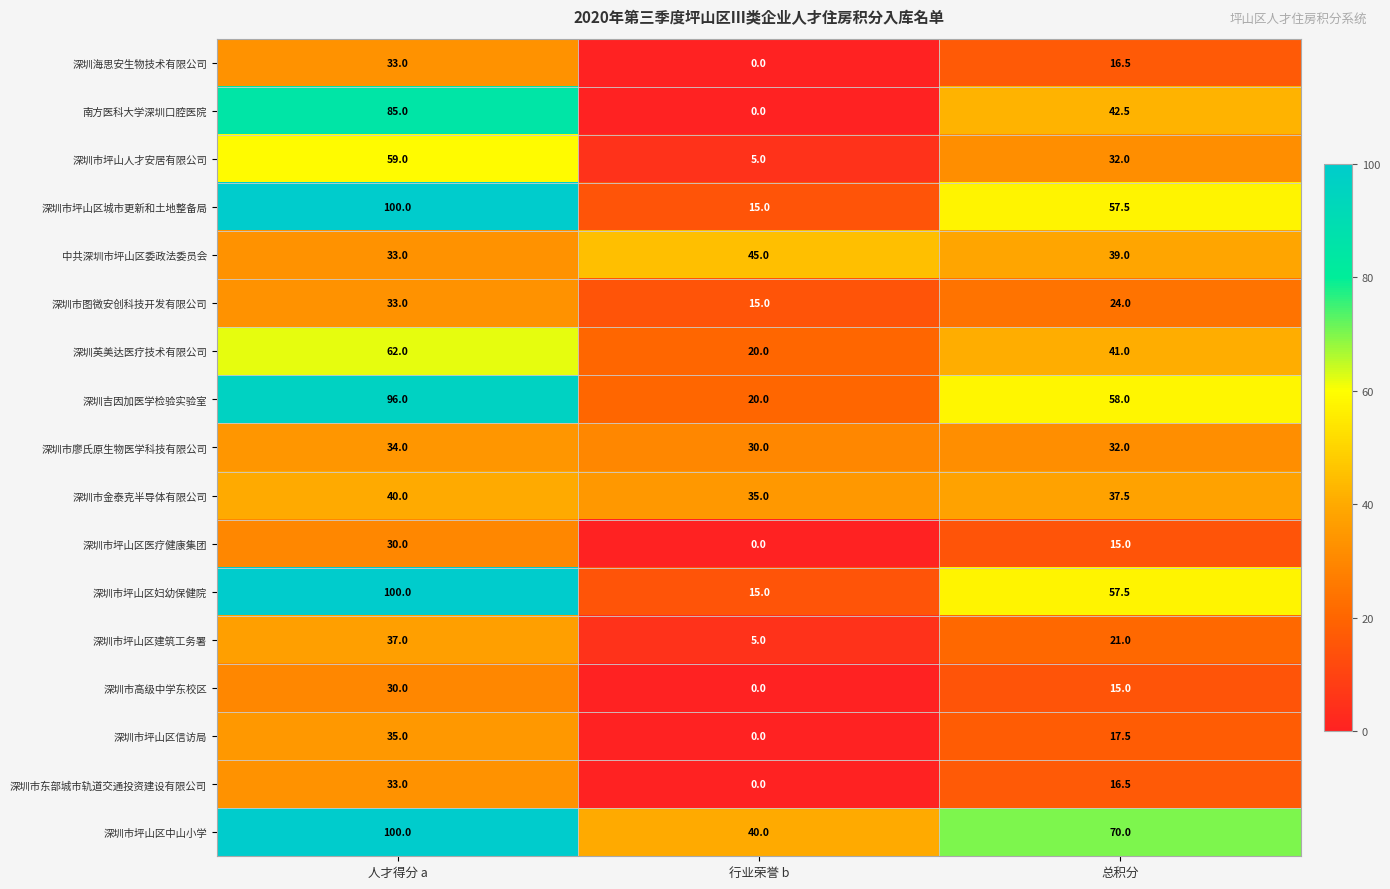

What is the average value of the 深圳市坪山区医疗健康集团 series?

15.0